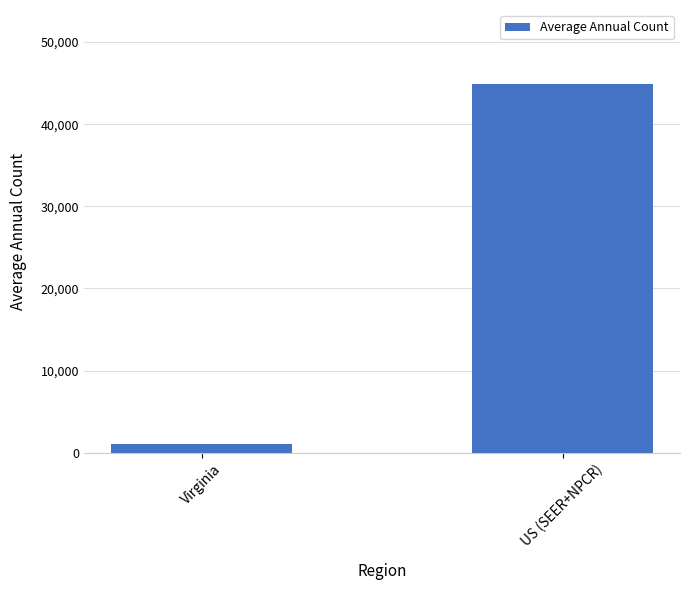

How many values are below 44928?

1